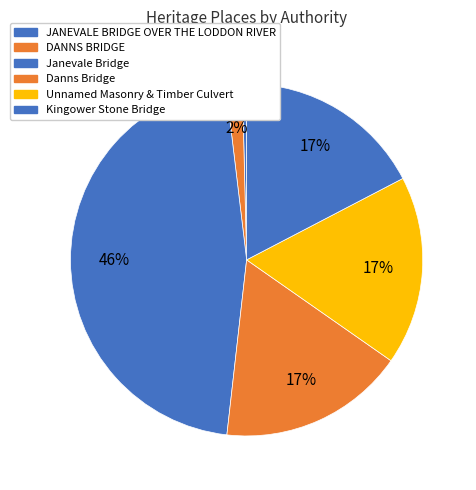

To the nearest percent, what is the average slice percentage?

17%